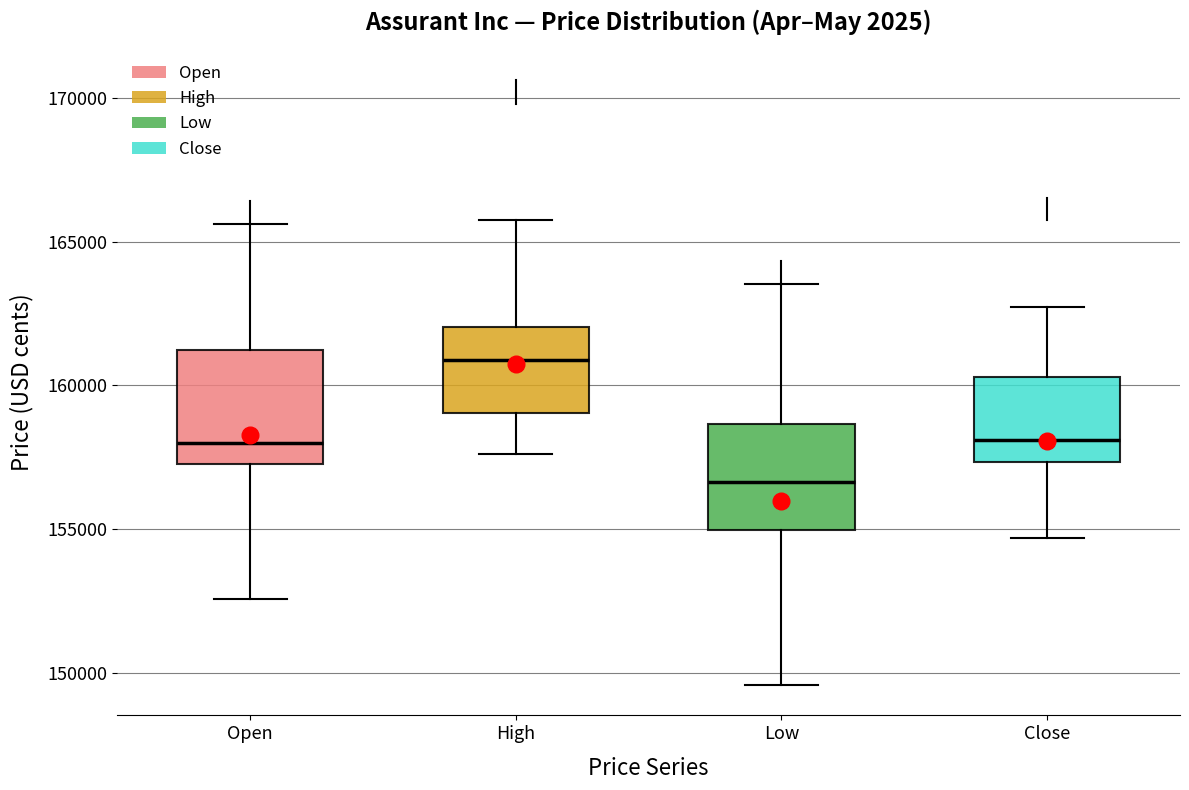

Reading left to right, read every box against the y-axis: the position of its median line, the range the box covers, and the ends of its whiskers. The values are not printed on the chart, so give them approximately, as read against the axis.

Open: median 158000, box 157500 to 161000, whiskers 152500 to 165500
High: median 161000, box 159000 to 162000, whiskers 157500 to 165500
Low: median 156500, box 155000 to 158500, whiskers 149500 to 163500
Close: median 158000, box 157500 to 160500, whiskers 154500 to 162500